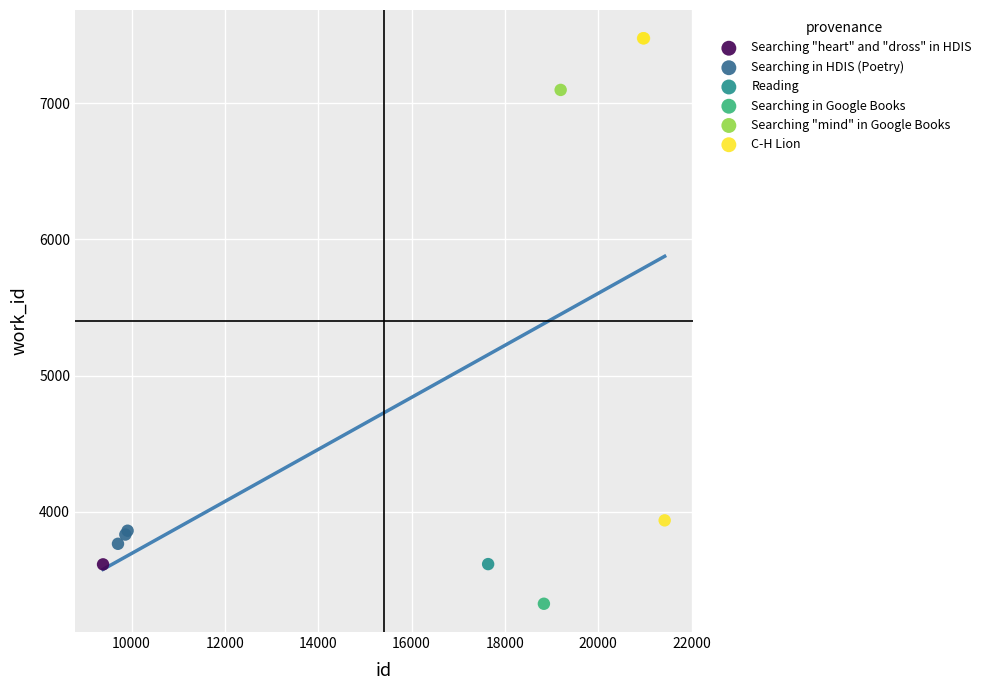

What are all the series names shown in the legend?

Searching "heart" and "dross" in HDIS, Searching in HDIS (Poetry), Reading, Searching in Google Books, Searching "mind" in Google Books, C-H Lion